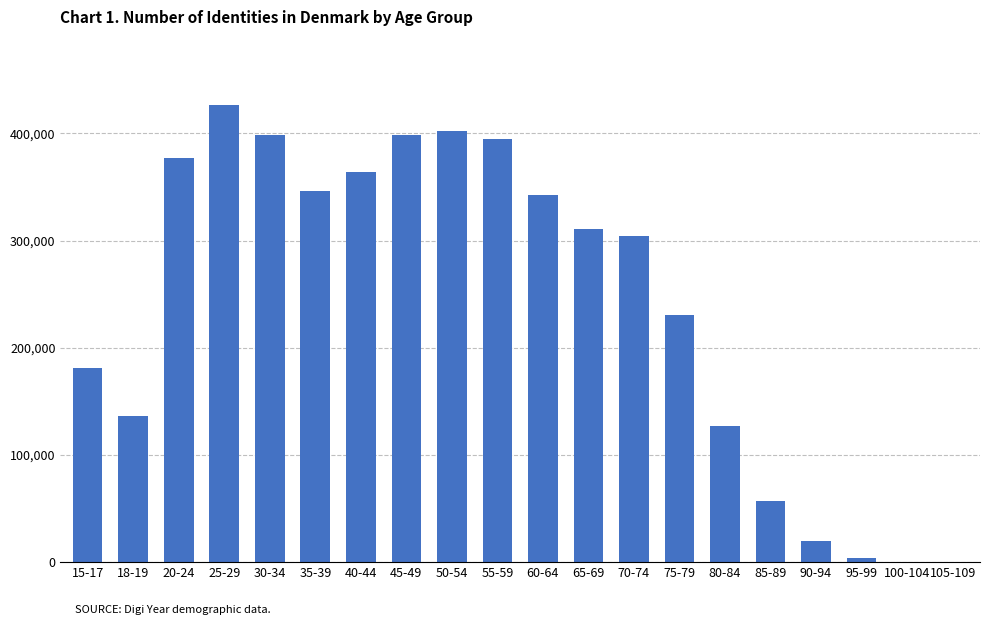

Read the value at 90-94.

19469